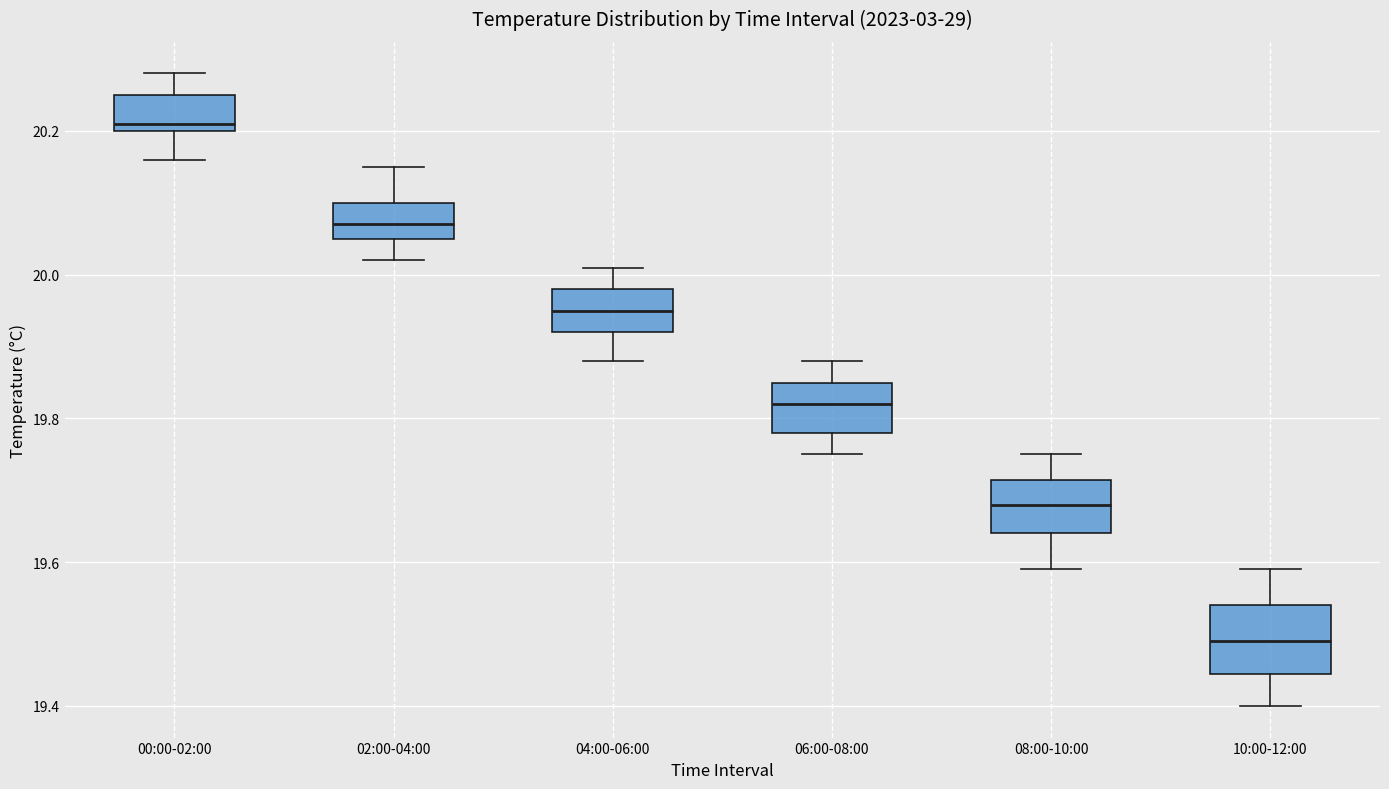

Reading left to right, transcribe this box plot: for each box, give where its median line is, the range the box spans, and where its two whiskers end, as read against the y-axis. The values are not printed on the chart, so give them approximately, as read against the axis.

00:00-02:00: median 20.22, box 20.20 to 20.26, whiskers 20.16 to 20.28
02:00-04:00: median 20.08, box 20.06 to 20.10, whiskers 20.02 to 20.16
04:00-06:00: median 19.96, box 19.92 to 19.98, whiskers 19.88 to 20.02
06:00-08:00: median 19.82, box 19.78 to 19.86, whiskers 19.76 to 19.88
08:00-10:00: median 19.68, box 19.64 to 19.72, whiskers 19.60 to 19.76
10:00-12:00: median 19.50, box 19.44 to 19.54, whiskers 19.40 to 19.60